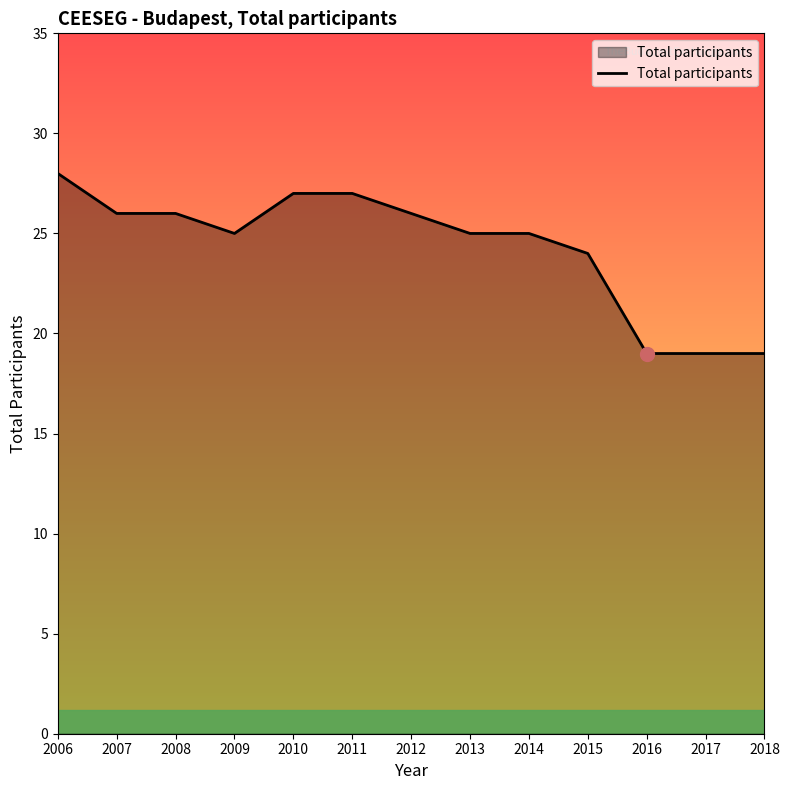

Approximately how many times larger is the value at 2016 compared to 2015?

0.8